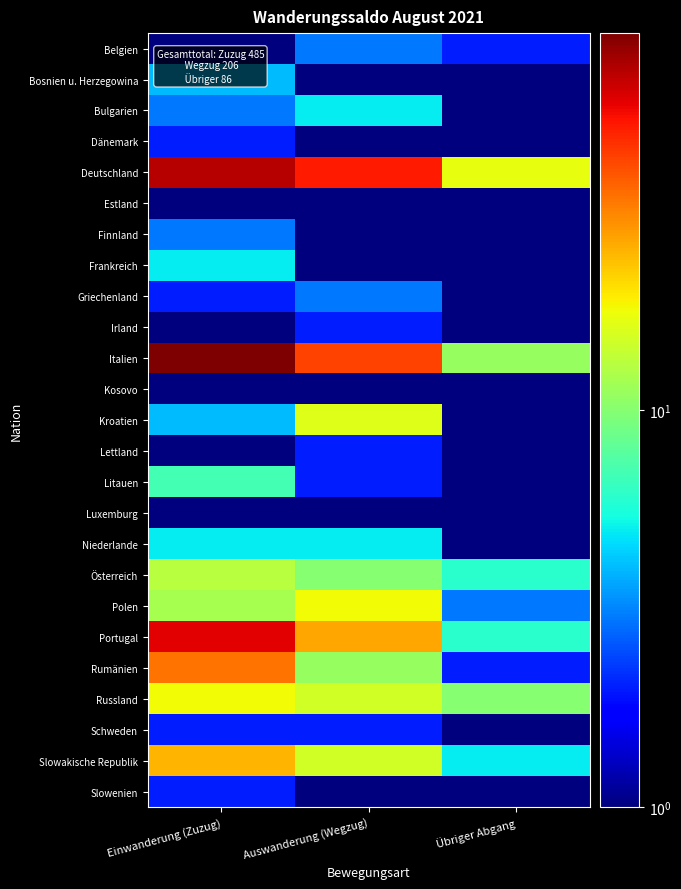

Reading left to right, list all the values displayed in this chart.

Belgien: Einwanderung (Zuzug)=1.0	Auswanderung (Wegzug)=3.0	Übriger Abgang=2.0
Bosnien u. Herzegowina: Einwanderung (Zuzug)=4.0	Auswanderung (Wegzug)=0.5	Übriger Abgang=0.5
Bulgarien: Einwanderung (Zuzug)=3.0	Auswanderung (Wegzug)=5.0	Übriger Abgang=1.0
Dänemark: Einwanderung (Zuzug)=2.0	Auswanderung (Wegzug)=0.5	Übriger Abgang=0.5
Deutschland: Einwanderung (Zuzug)=72.0	Auswanderung (Wegzug)=52.0	Übriger Abgang=17.0
Estland: Einwanderung (Zuzug)=1.0	Auswanderung (Wegzug)=0.5	Übriger Abgang=0.5
Finnland: Einwanderung (Zuzug)=3.0	Auswanderung (Wegzug)=0.5	Übriger Abgang=0.5
Frankreich: Einwanderung (Zuzug)=5.0	Auswanderung (Wegzug)=1.0	Übriger Abgang=0.5
Griechenland: Einwanderung (Zuzug)=2.0	Auswanderung (Wegzug)=3.0	Übriger Abgang=1.0
Irland: Einwanderung (Zuzug)=1.0	Auswanderung (Wegzug)=2.0	Übriger Abgang=0.5
Italien: Einwanderung (Zuzug)=89.0	Auswanderung (Wegzug)=43.0	Übriger Abgang=11.0
Kosovo: Einwanderung (Zuzug)=1.0	Auswanderung (Wegzug)=0.5	Übriger Abgang=0.5
Kroatien: Einwanderung (Zuzug)=4.0	Auswanderung (Wegzug)=16.0	Übriger Abgang=0.5
Lettland: Einwanderung (Zuzug)=0.5	Auswanderung (Wegzug)=2.0	Übriger Abgang=0.5
Litauen: Einwanderung (Zuzug)=7.0	Auswanderung (Wegzug)=2.0	Übriger Abgang=0.5
Luxemburg: Einwanderung (Zuzug)=0.5	Auswanderung (Wegzug)=1.0	Übriger Abgang=0.5
Niederlande: Einwanderung (Zuzug)=5.0	Auswanderung (Wegzug)=5.0	Übriger Abgang=0.5
Österreich: Einwanderung (Zuzug)=13.0	Auswanderung (Wegzug)=10.0	Übriger Abgang=6.0
Polen: Einwanderung (Zuzug)=12.0	Auswanderung (Wegzug)=18.0	Übriger Abgang=3.0
Portugal: Einwanderung (Zuzug)=60.0	Auswanderung (Wegzug)=27.0	Übriger Abgang=6.0
Rumänien: Einwanderung (Zuzug)=34.0	Auswanderung (Wegzug)=11.0	Übriger Abgang=2.0
Russland: Einwanderung (Zuzug)=18.0	Auswanderung (Wegzug)=15.0	Übriger Abgang=10.0
Schweden: Einwanderung (Zuzug)=2.0	Auswanderung (Wegzug)=2.0	Übriger Abgang=0.5
Slowakische Republik: Einwanderung (Zuzug)=25.0	Auswanderung (Wegzug)=15.0	Übriger Abgang=5.0
Slowenien: Einwanderung (Zuzug)=2.0	Auswanderung (Wegzug)=1.0	Übriger Abgang=0.5